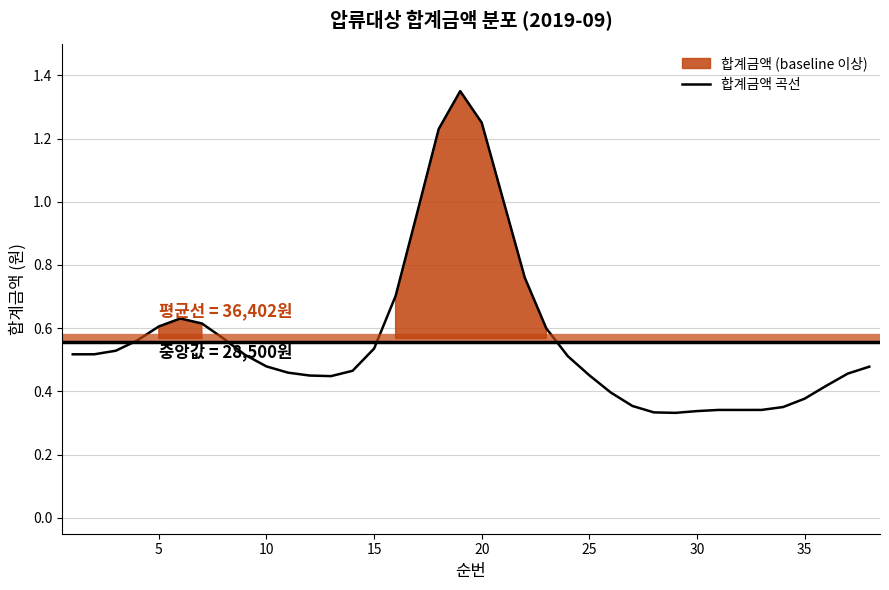

What is the greatest value displayed?

1.4